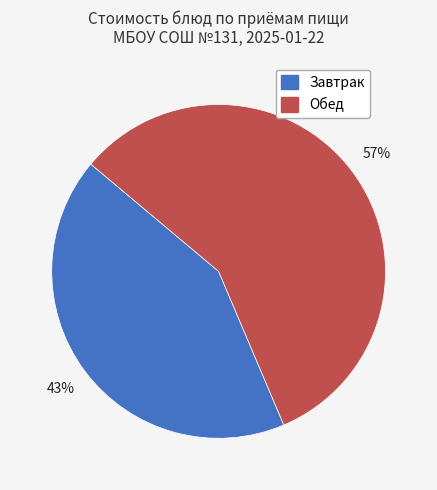

Is there a majority slice in this chart?

Yes